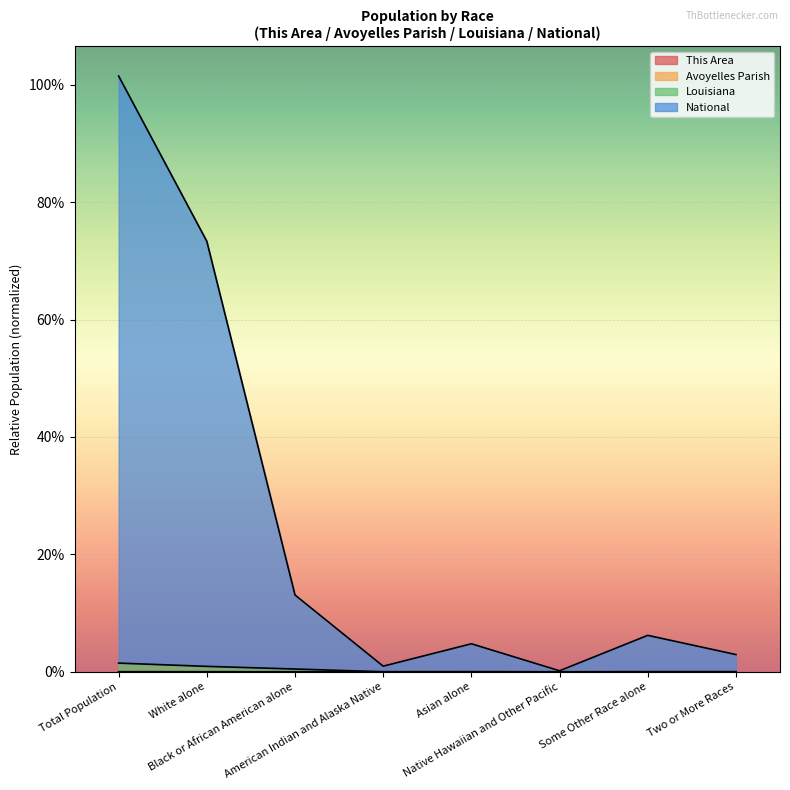

At which category does the chart reach its peak across all series?

Total Population